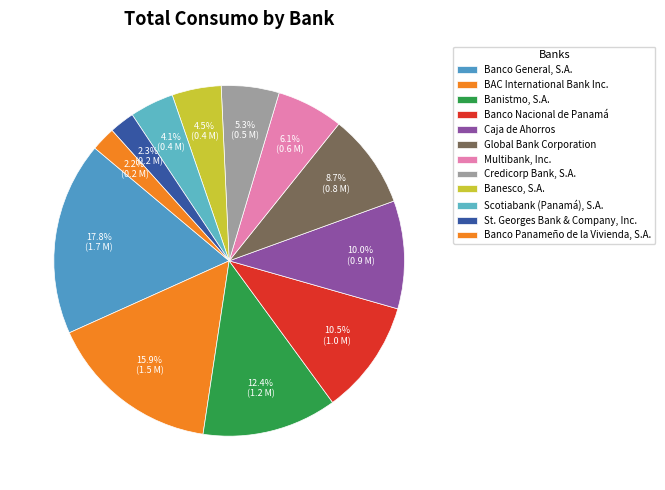

Combined, what portion of the pie is Global Bank Corporation and Banesco, S.A.?

13.2%